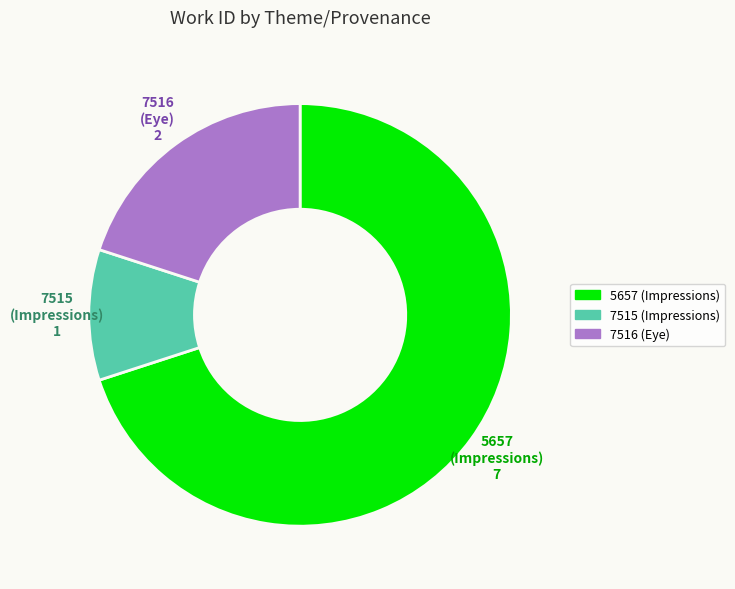

Is there a majority slice in this chart?

Yes